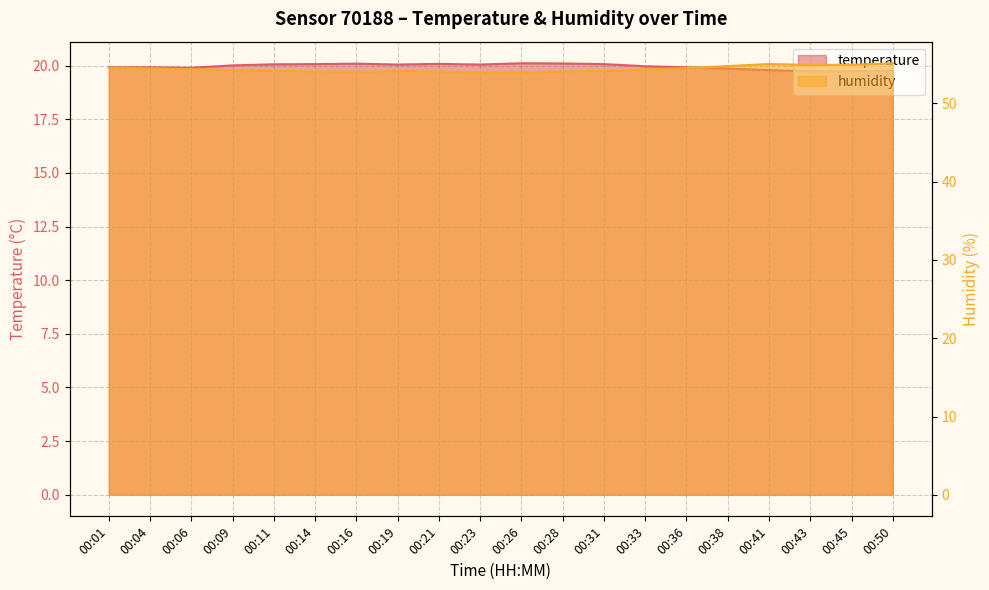

True or false: humidity and temperature intersect in this chart.

False